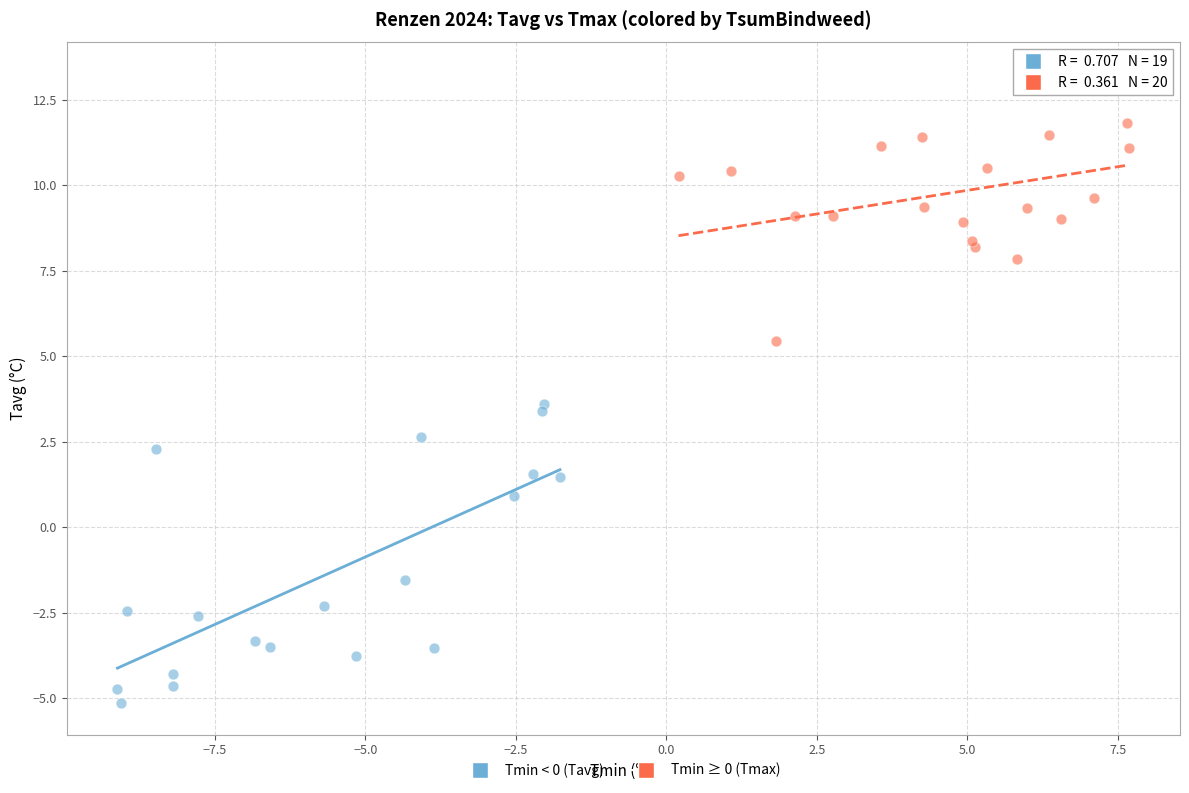

What are all the series names shown in the legend?

Tmin < 0 (Tavg), Tmin ≥ 0 (Tmax)